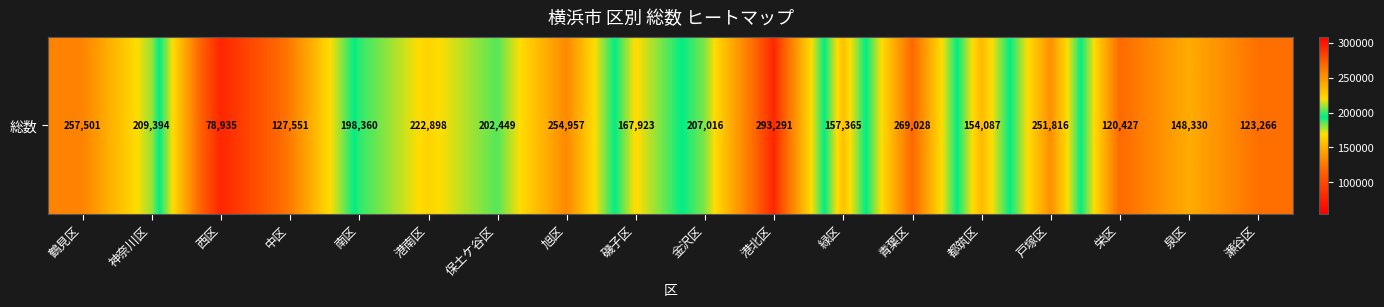

Rank the categories by value from lowest to highest.

西区, 栄区, 瀬谷区, 中区, 泉区, 都筑区, 緑区, 磯子区, 南区, 保土ケ谷区, 金沢区, 神奈川区, 港南区, 戸塚区, 旭区, 鶴見区, 青葉区, 港北区